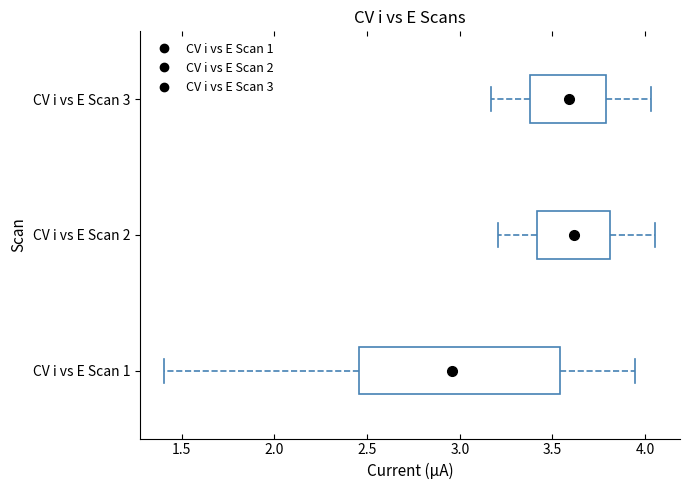

Which box's median line is the furthest to the left?

CV i vs E Scan 1